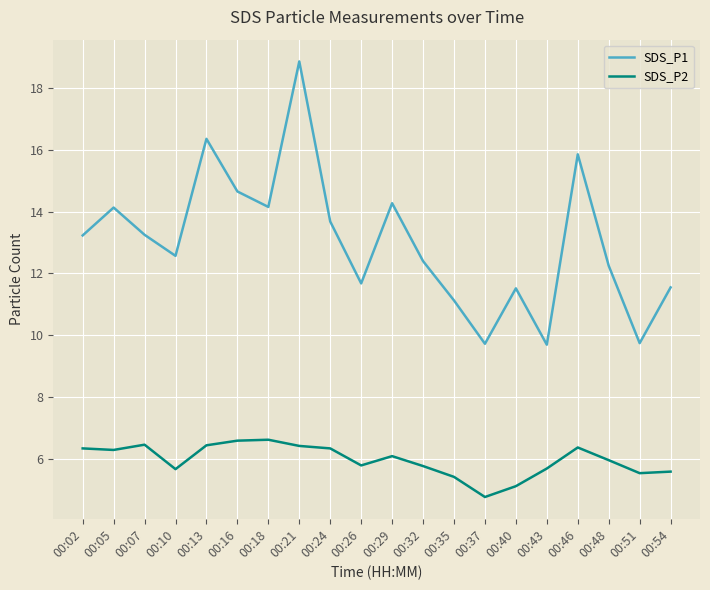

How many categories are shown in the chart?

20